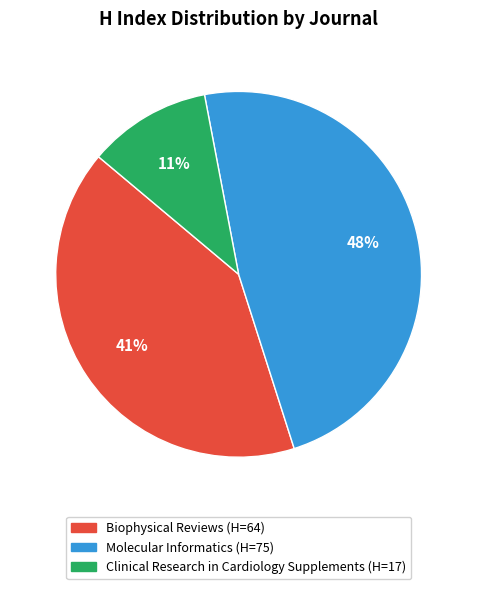

What percentage is the Molecular Informatics slice, to the nearest percent?

48%